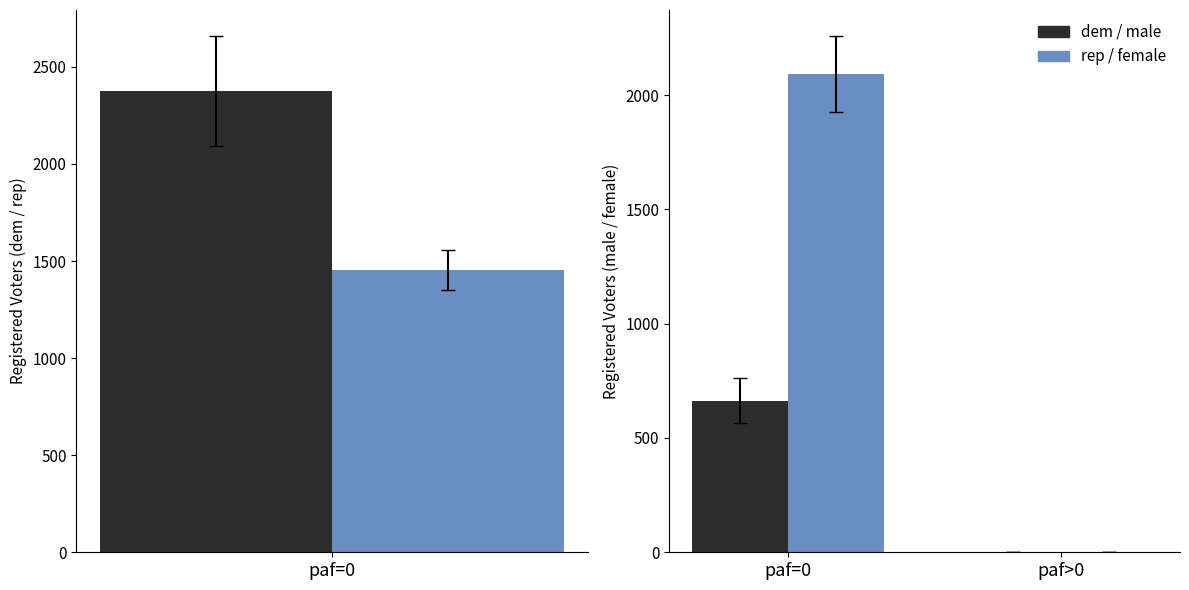

Does the chart contain stacked bars?

No